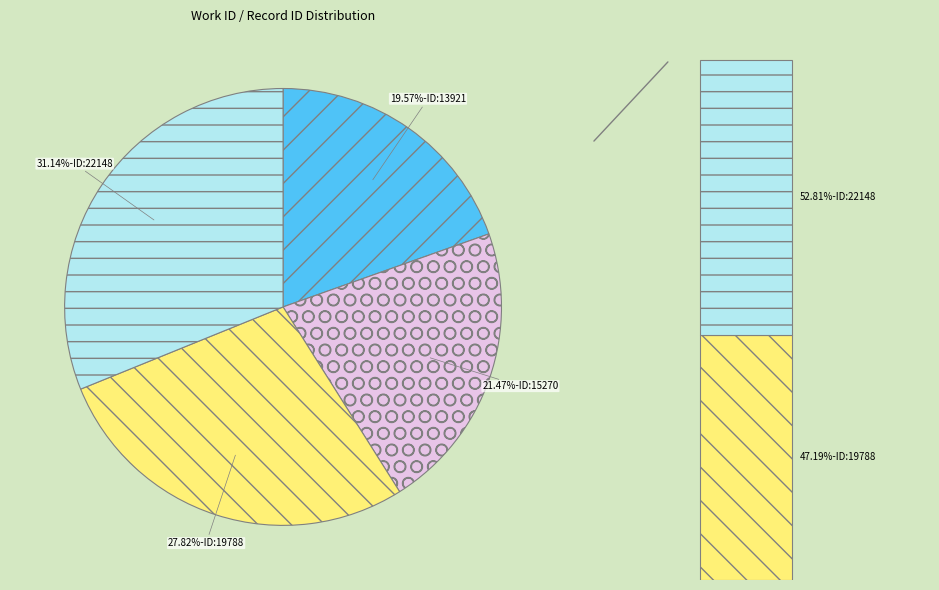

What is the ratio of the value at 7583 (id=22148) to the value at 5175 (id=19788)?

1.1